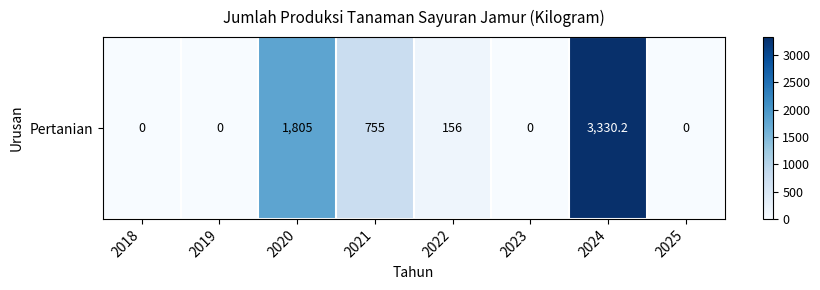

List the labels in order of value, smallest first.

2018, 2019, 2023, 2025, 2022, 2021, 2020, 2024